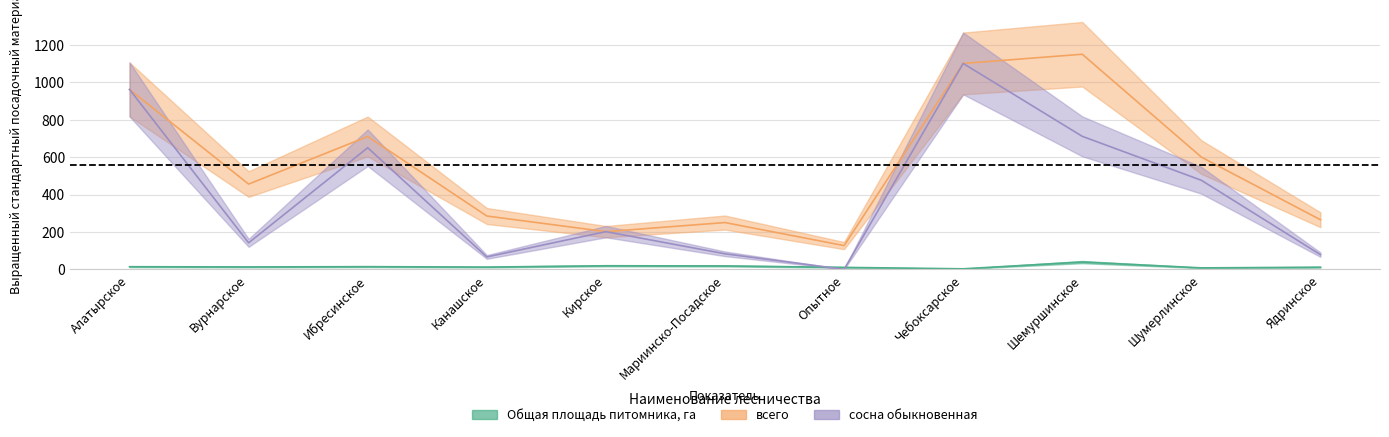

Which series has the largest range (max minus min)?

сосна обыкновенная